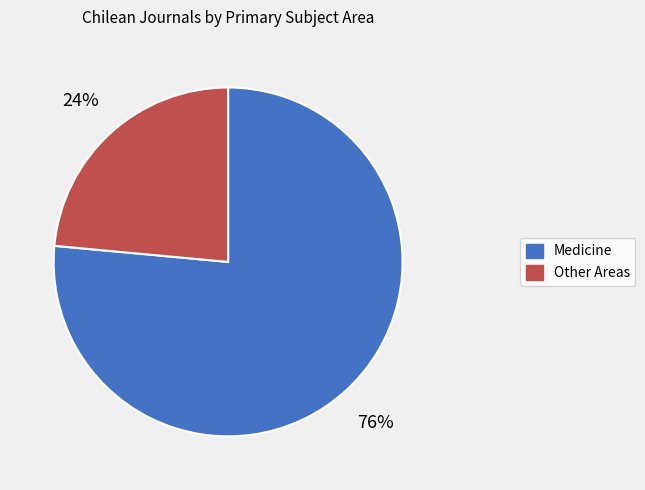

Does any single category account for the majority?

Yes